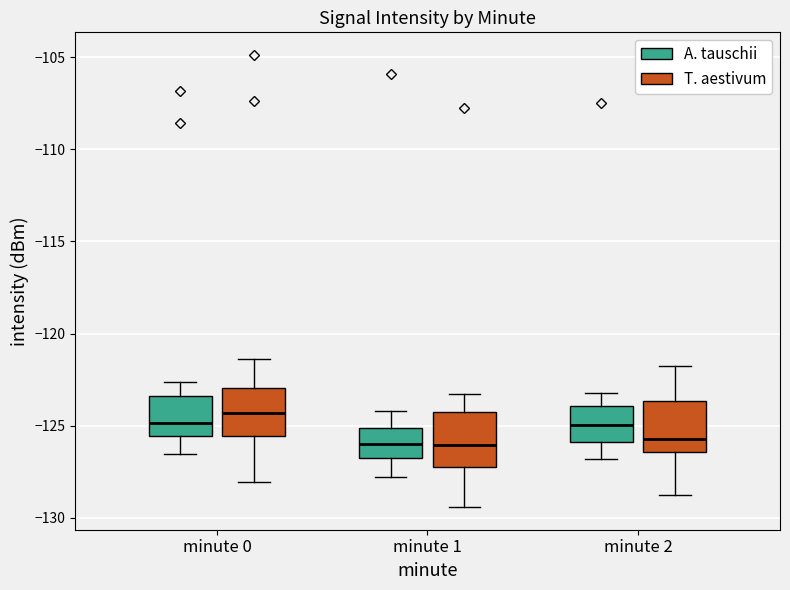

Reading left to right, read every box against the y-axis: the position of its median line, the range the box covers, and the ends of its whiskers. The values are not printed on the chart, so give them approximately, as read against the axis.

minute 0 (A. tauschii): median -125.0, box -125.5 to -123.5, whiskers -126.5 to -122.5
minute 0 (T. aestivum): median -124.5, box -125.5 to -123.0, whiskers -128.0 to -121.5
minute 1 (A. tauschii): median -126.0, box -127.0 to -125.0, whiskers -128.0 to -124.0
minute 1 (T. aestivum): median -126.0, box -127.0 to -124.5, whiskers -129.5 to -123.5
minute 2 (A. tauschii): median -125.0, box -126.0 to -124.0, whiskers -127.0 to -123.0
minute 2 (T. aestivum): median -125.5, box -126.5 to -123.5, whiskers -129.0 to -122.0